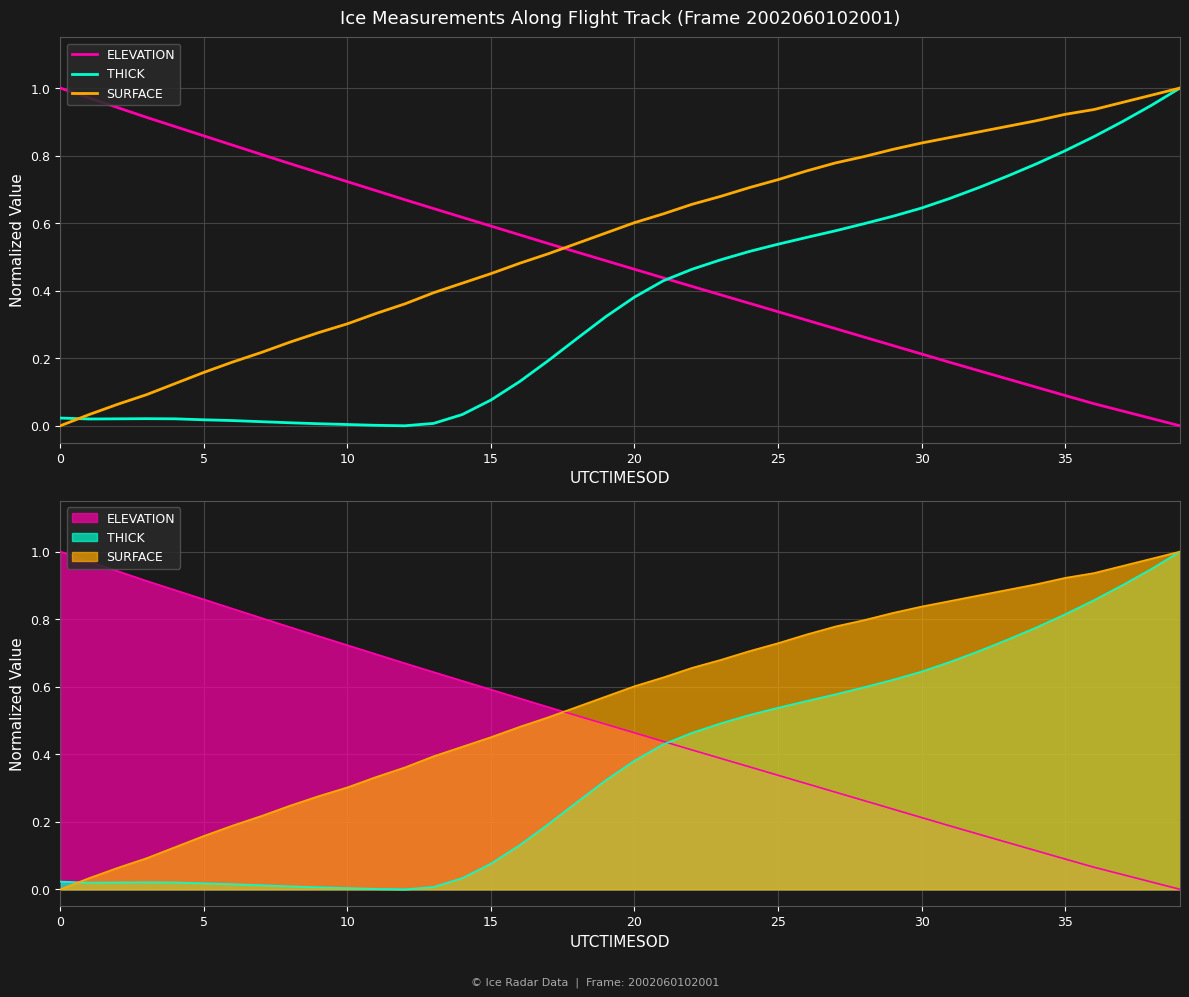

Is the value of SURFACE at 37 greater than the value of ELEVATION at 15?

Yes